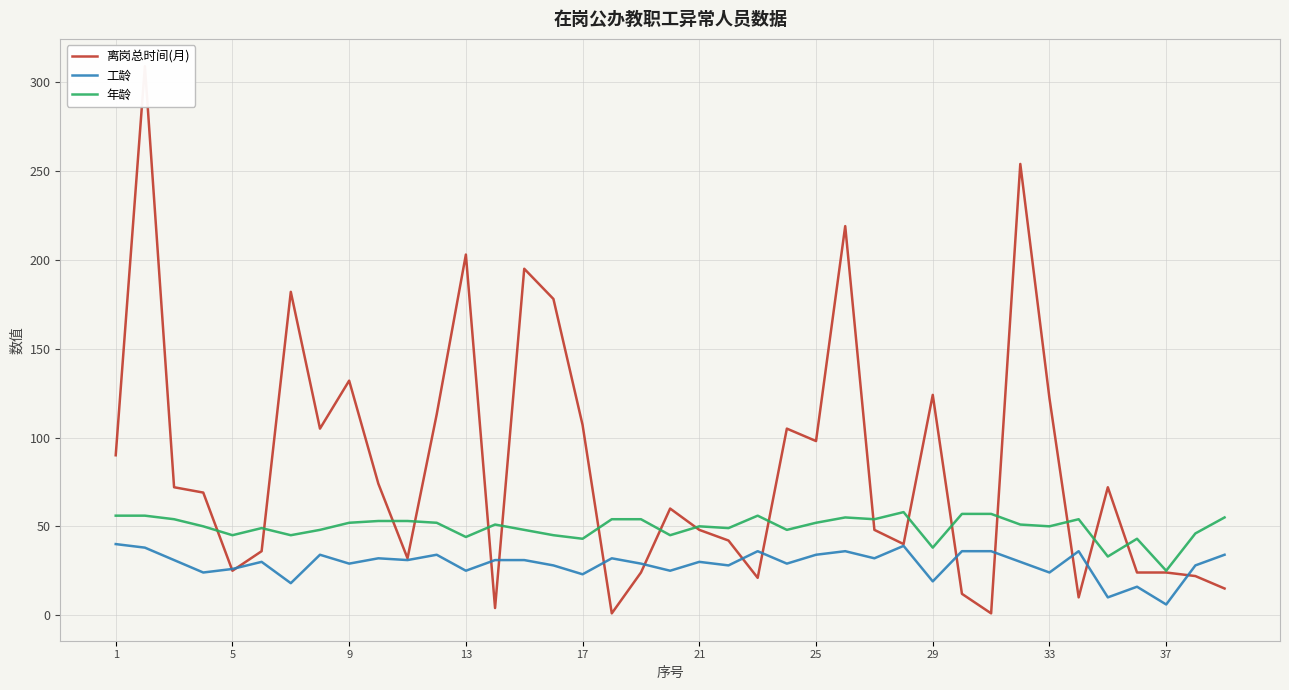

True or false: 年龄 and 工龄 cross at least once.

False